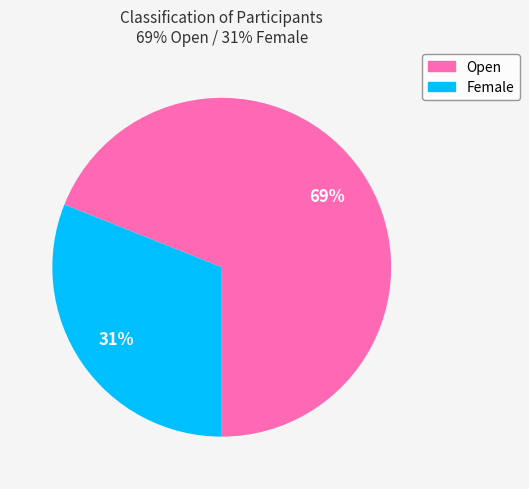

To the nearest percent, what is the combined percentage of Female and Open?

100%